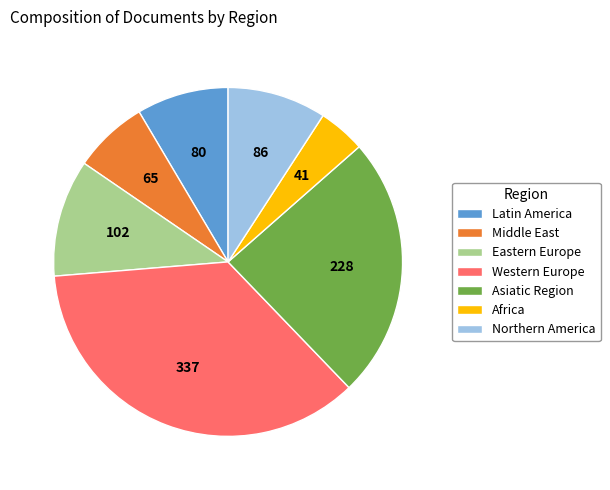

What is the smallest slice in the pie chart?

Africa